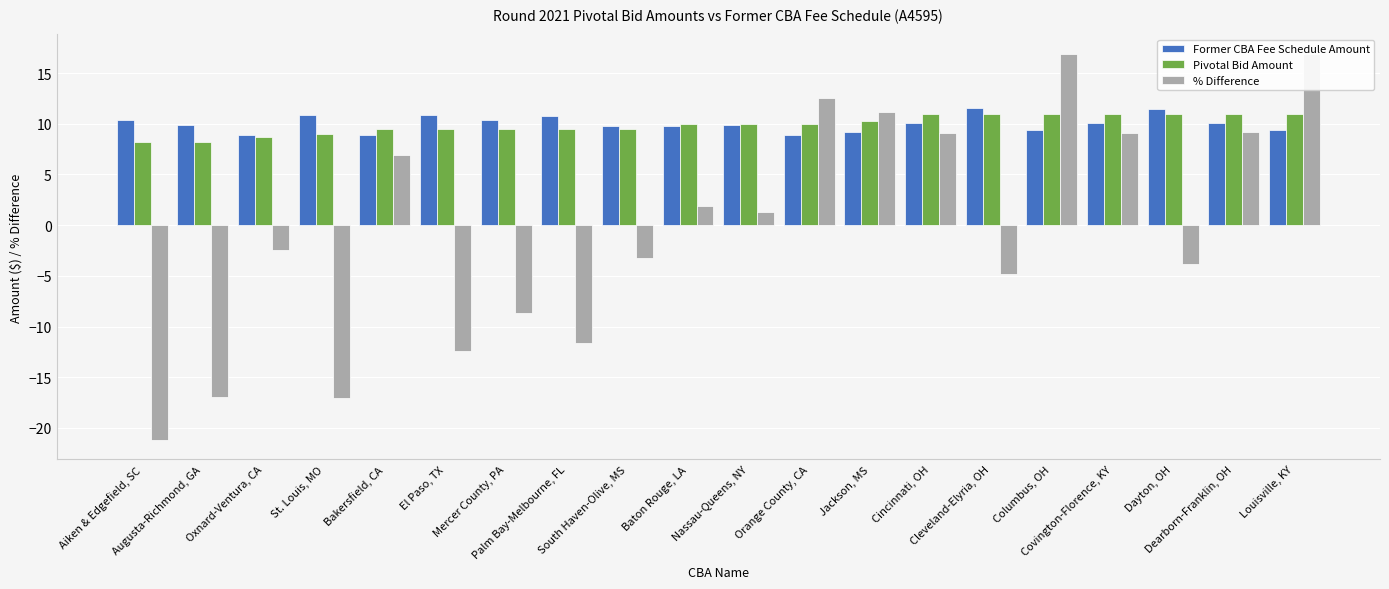

Which category has the highest value in the Former CBA Fee Schedule Amount series?

Cleveland-Elyria, OH